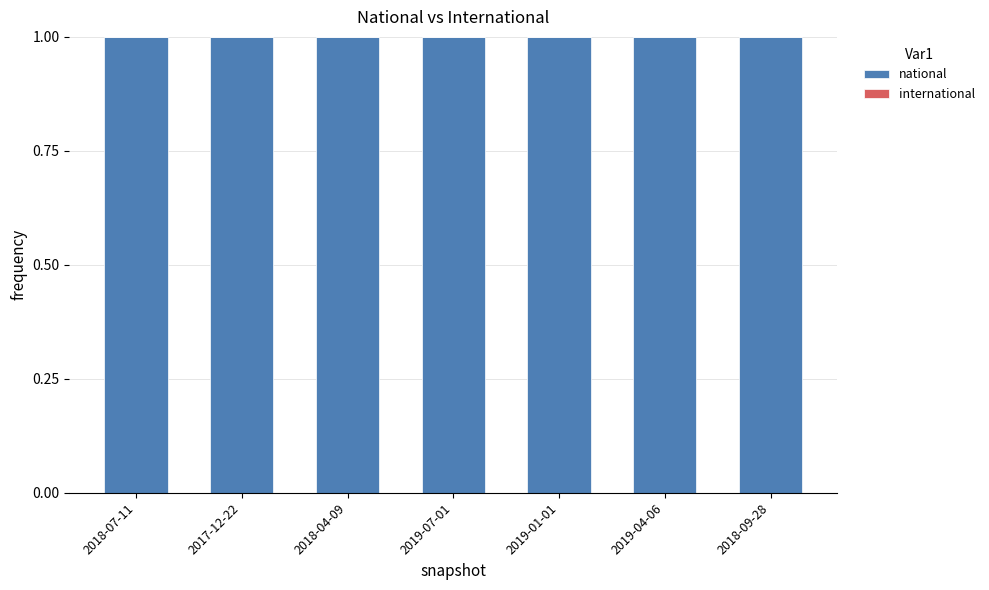

Rank the categories by national value from highest to lowest.

2018-07-11, 2017-12-22, 2018-04-09, 2019-07-01, 2019-01-01, 2019-04-06, 2018-09-28